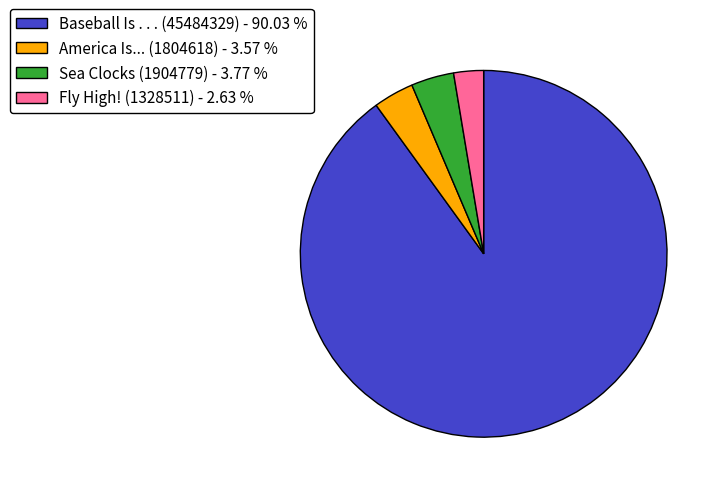

Approximately how many times larger is the value at Fly High! (1328511) - 2.63 % compared to America Is... (1804618) - 3.57 %?

0.7